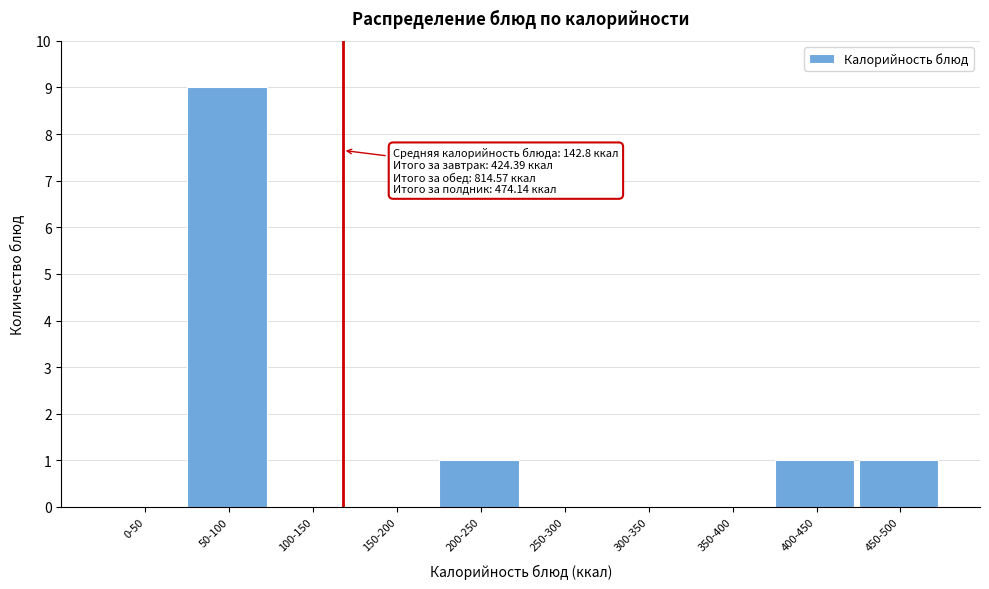

Reading left to right, extract all data points from this chart.

0-50=0	50-100=9	100-150=0	150-200=0	200-250=1	250-300=0	300-350=0	350-400=0	400-450=1	450-500=1